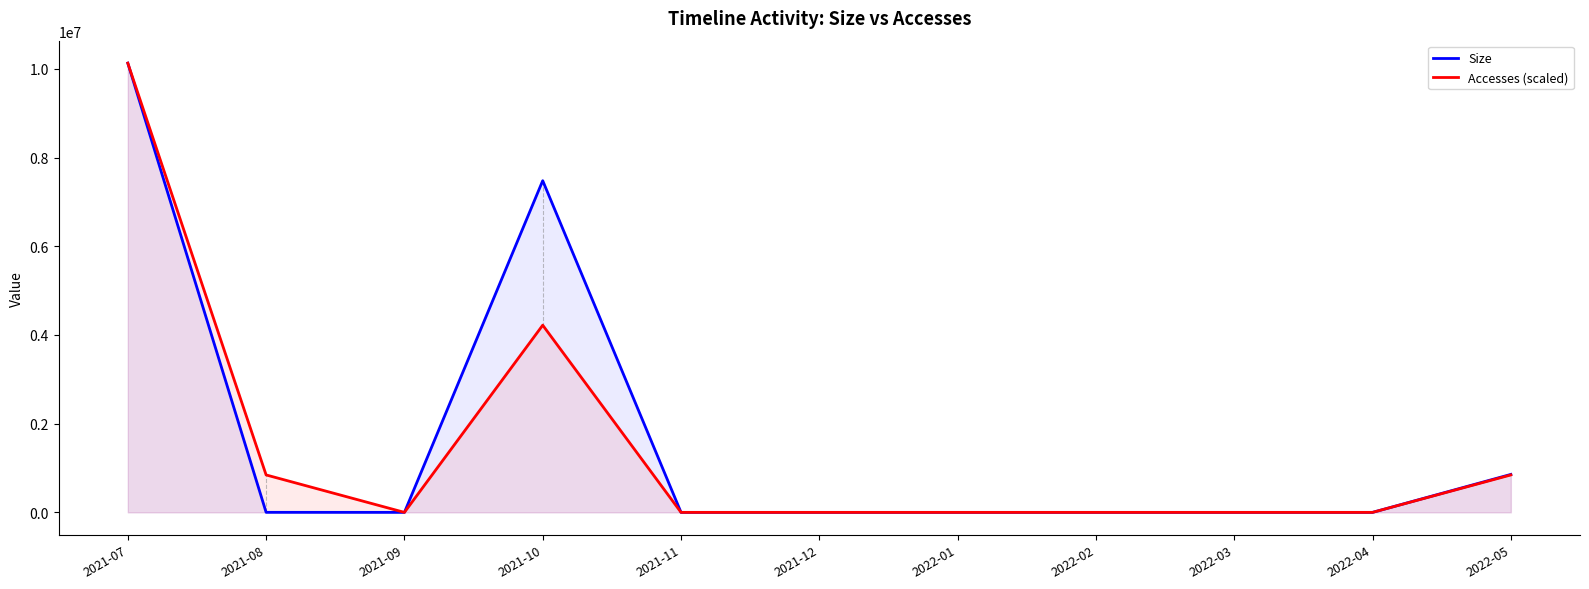

True or false: Size has a value of 0.0 at 2022-04.

True